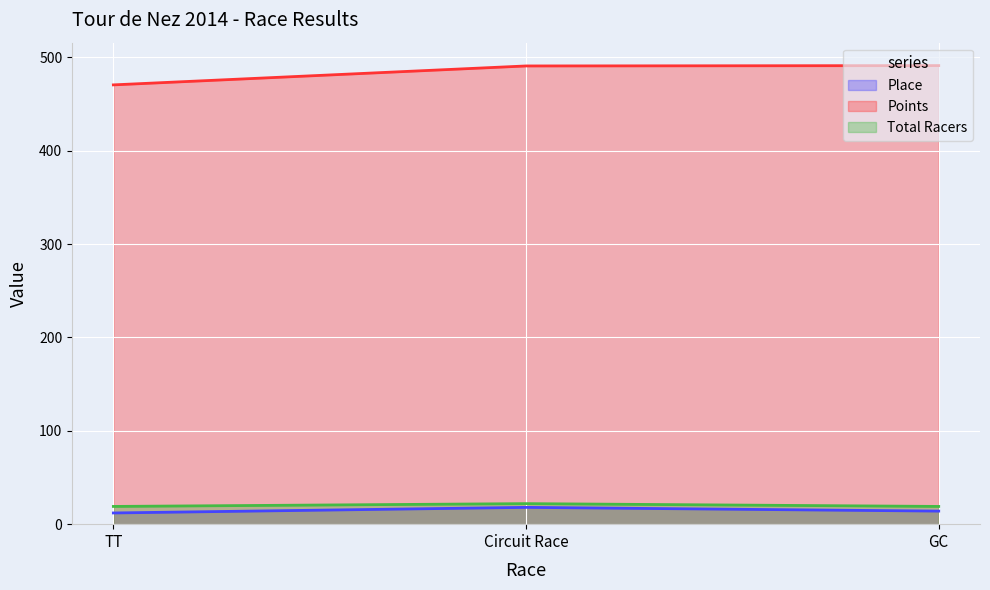

Reading left to right, extract all data points from this chart.

Place: TT=12.0	Circuit Race=18.0	GC=14.0
Points: TT=470.7	Circuit Race=490.9	GC=491.3
Total Racers: TT=19.0	Circuit Race=22.0	GC=19.0